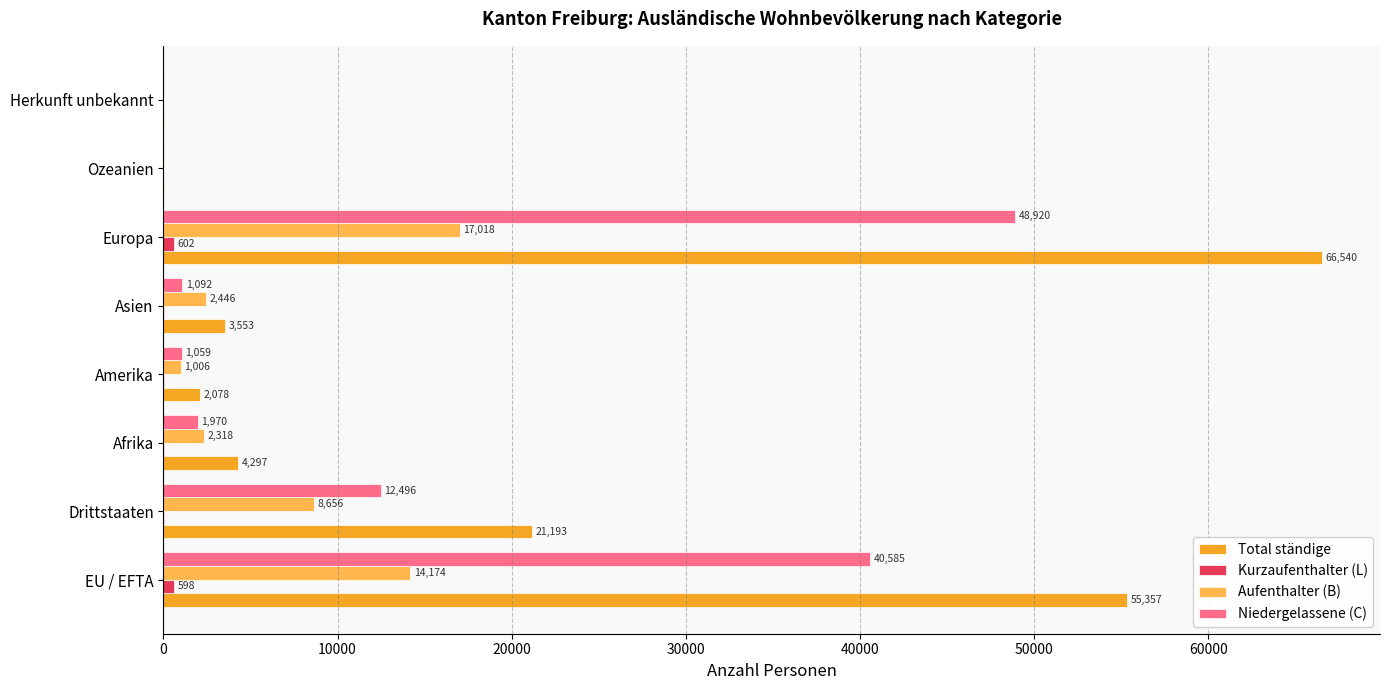

Is it true that Niedergelassene (C) equals 40585 at EU / EFTA?

True